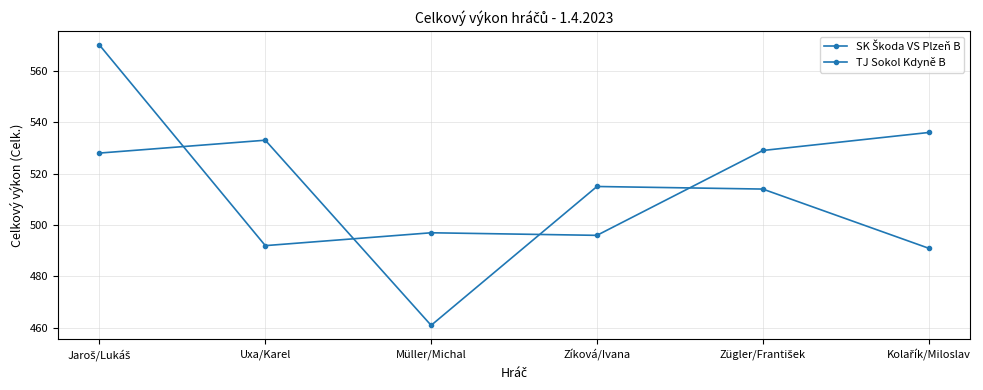

Count the number of data series in this chart.

2